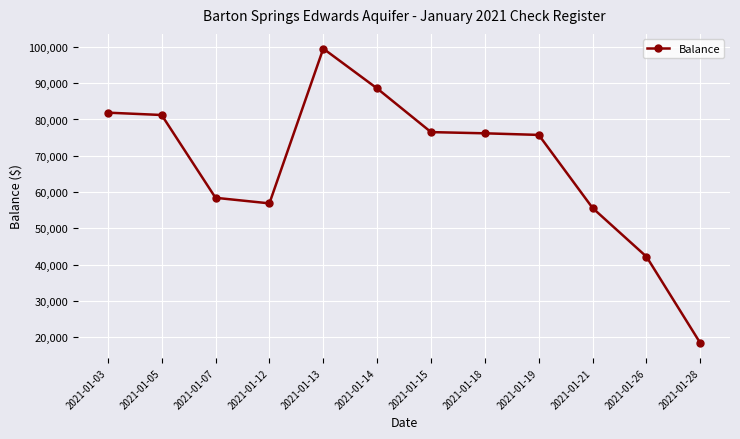

True or false: the data shows 40564.8 at 2021-01-19.

False